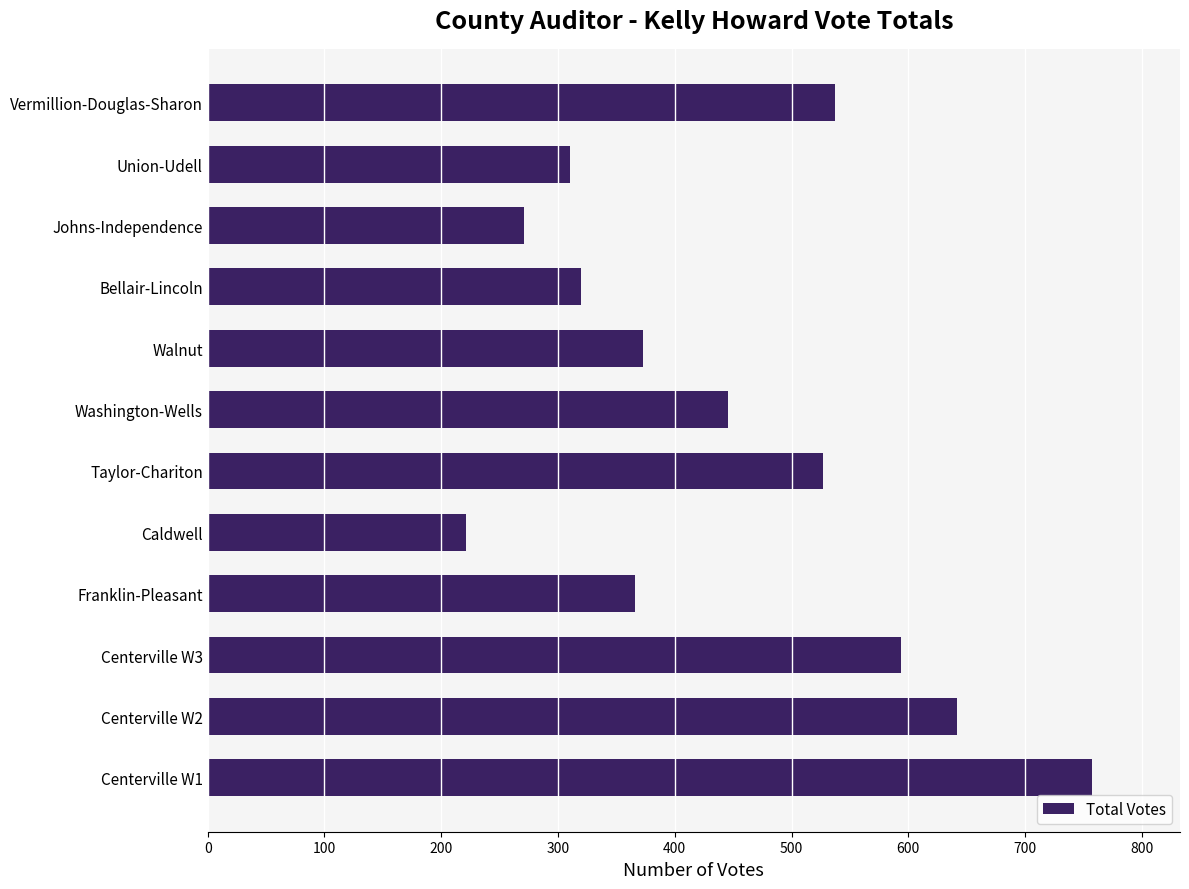

The value at Bellair-Lincoln is 320. True or false?

True